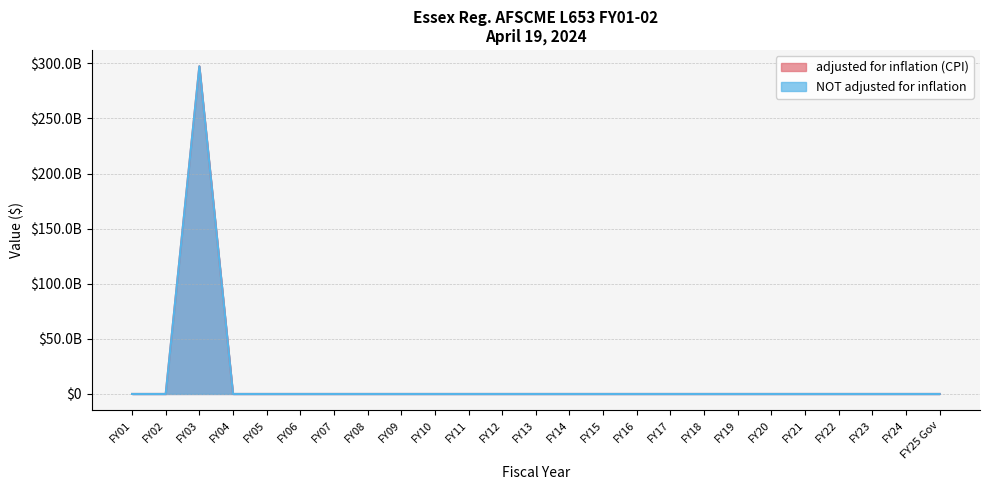

At how many categories does at least one series exceed 20831128866?

1